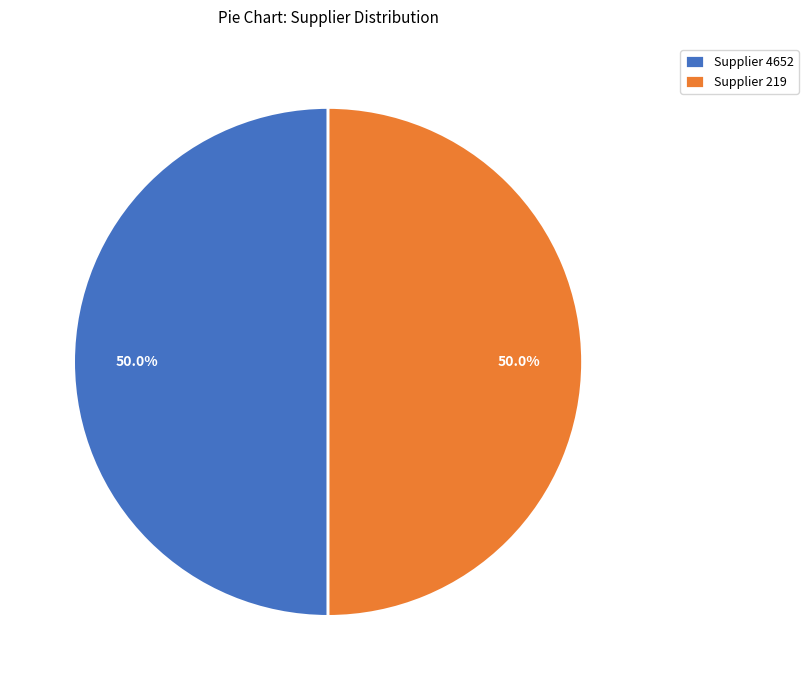

Count the number of slices in the pie.

2